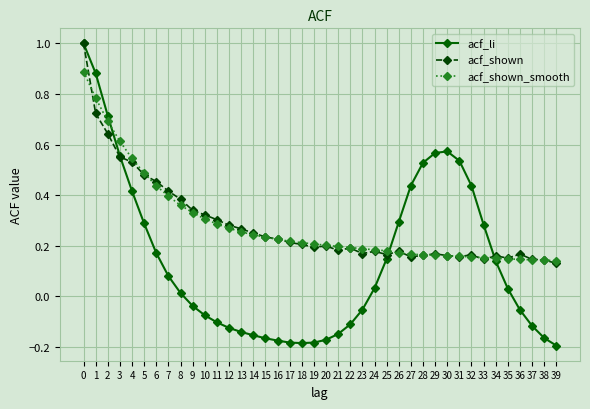

How many intersections are there between acf_li and acf_shown_smooth?

3